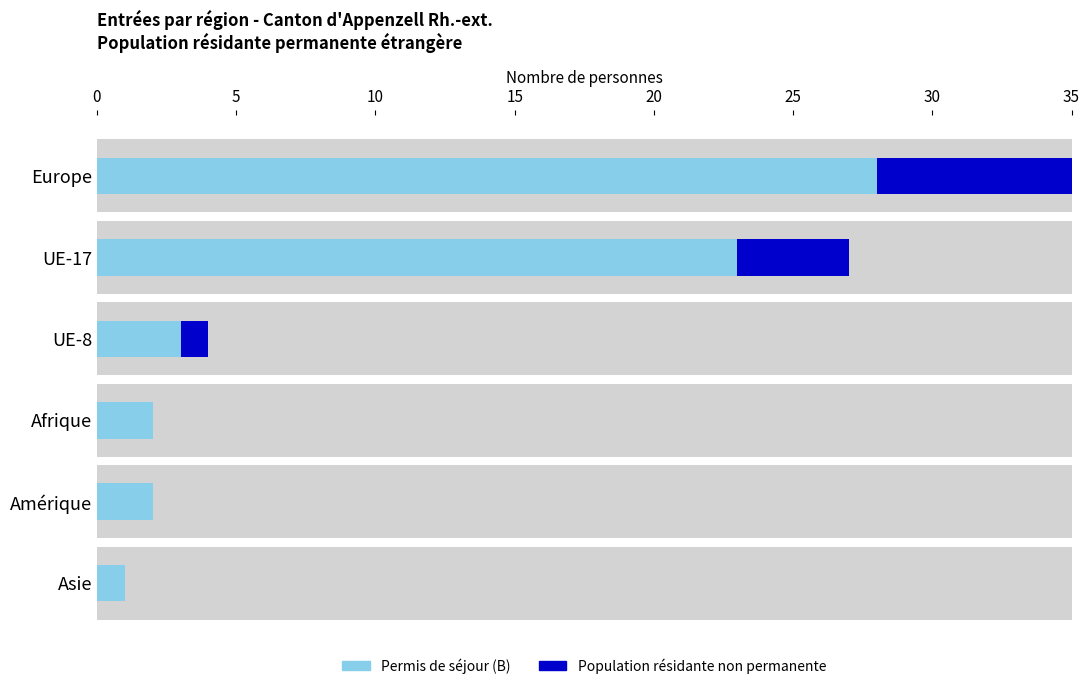

What is the greatest value displayed?

28